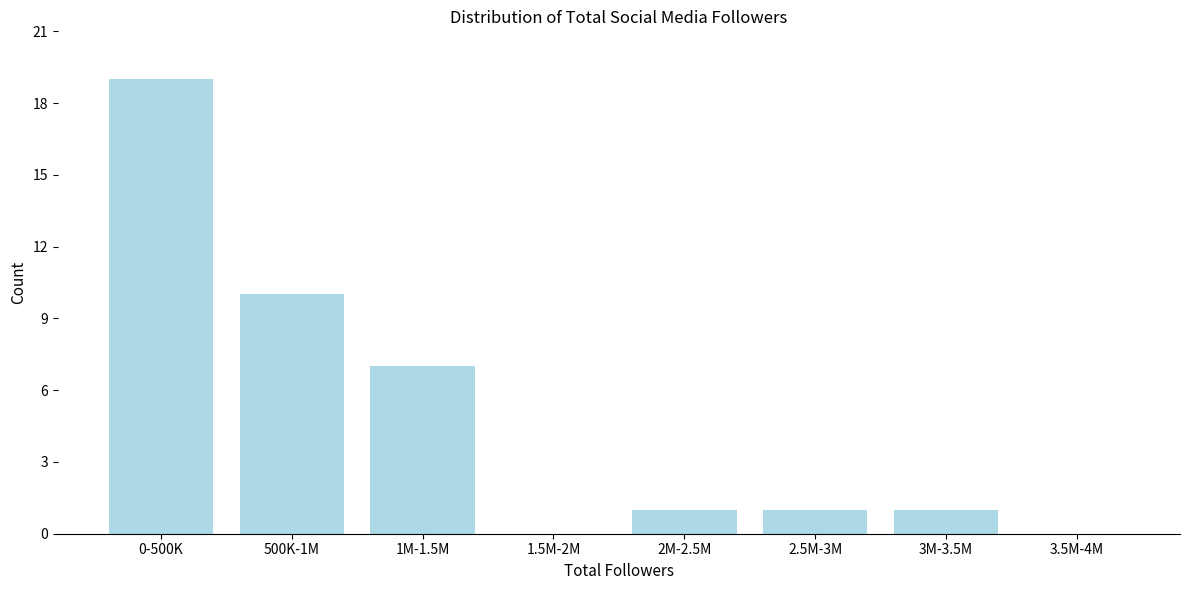

Reading left to right, what are all the values shown in this chart?

0-500K=19	500K-1M=10	1M-1.5M=7	1.5M-2M=0	2M-2.5M=1	2.5M-3M=1	3M-3.5M=1	3.5M-4M=0